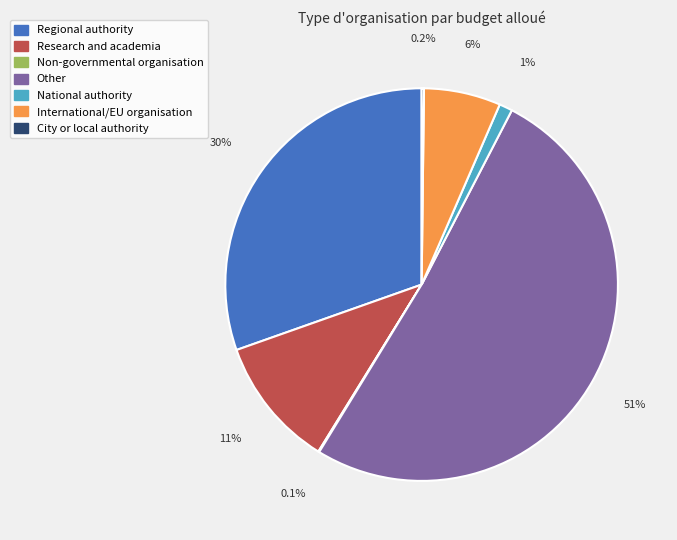

Is Other the majority of the pie?

Yes